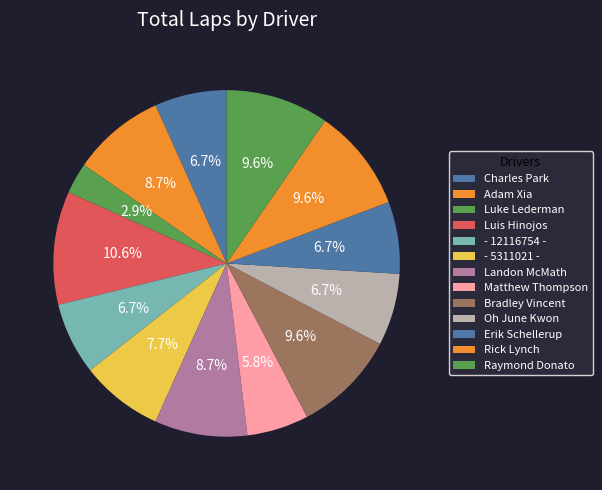

Does any single category account for the majority?

No